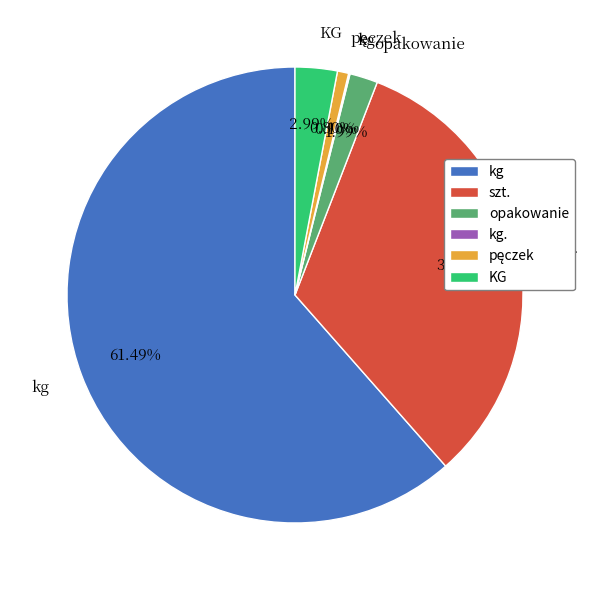

What is the largest slice in the pie chart?

kg